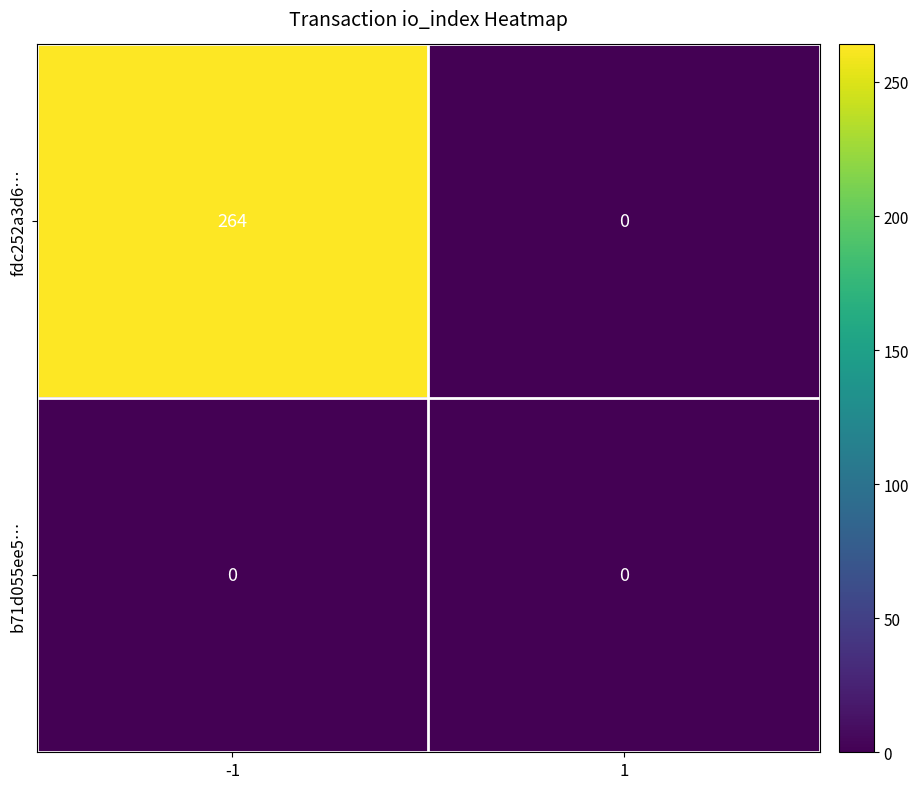

The fdc252a3d6… series shows -177 at 1. True or false?

False